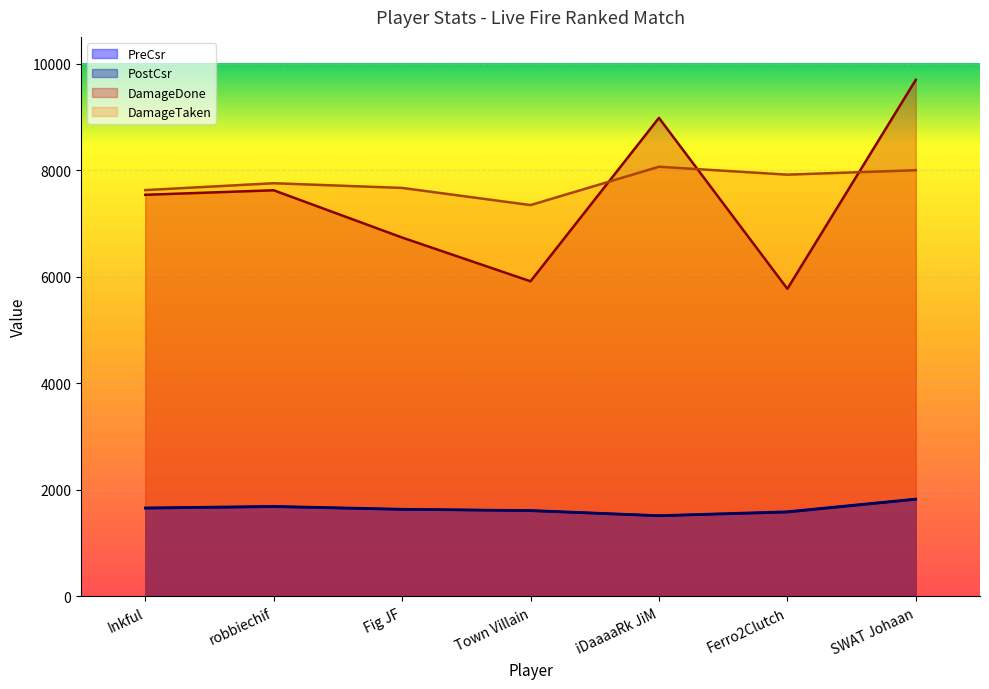

Reading right to left, transcribe all the data shown in this chart.

PreCsr: 1830	1592	1518	1616	1631	1684	1655
PostCsr: 1822	1582	1513	1608	1639	1692	1663
DamageDone: 9694	5773	8980	5914	6735	7622	7537
DamageTaken: 7998	7915	8063	7344	7666	7754	7625